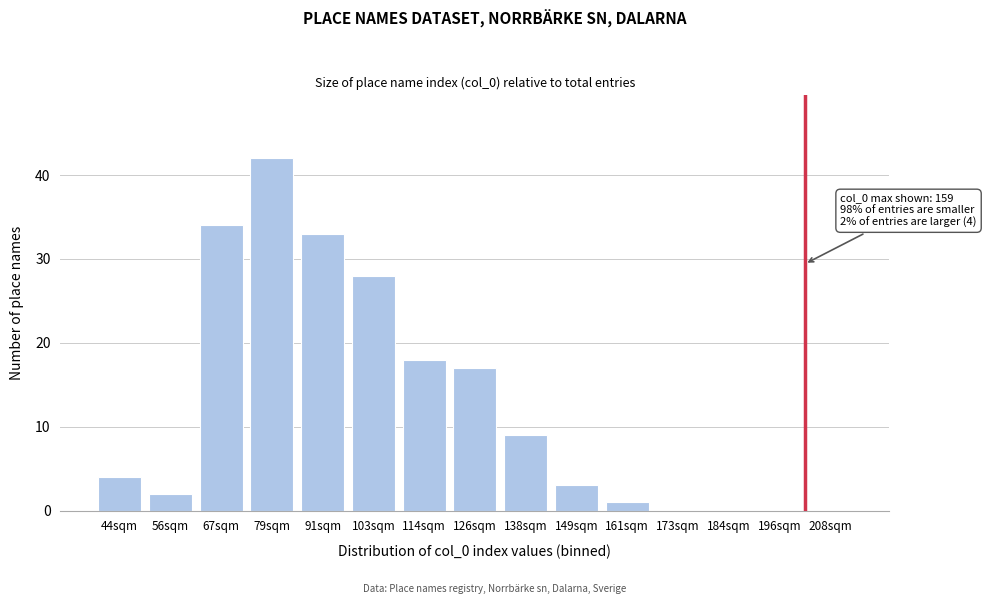

Reading left to right, what are all the values shown in this chart?

44sqm=4	56sqm=2	67sqm=34	79sqm=42	91sqm=33	103sqm=28	114sqm=18	126sqm=17	138sqm=9	149sqm=3	161sqm=1	173sqm=0	184sqm=0	196sqm=0	208sqm=0